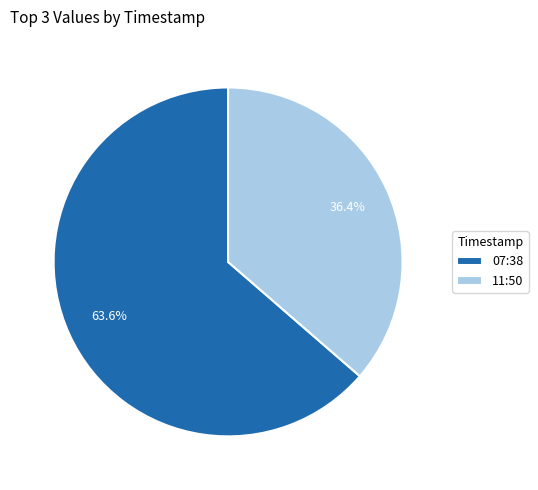

Rank the categories by value from lowest to highest.

11:50, 07:38